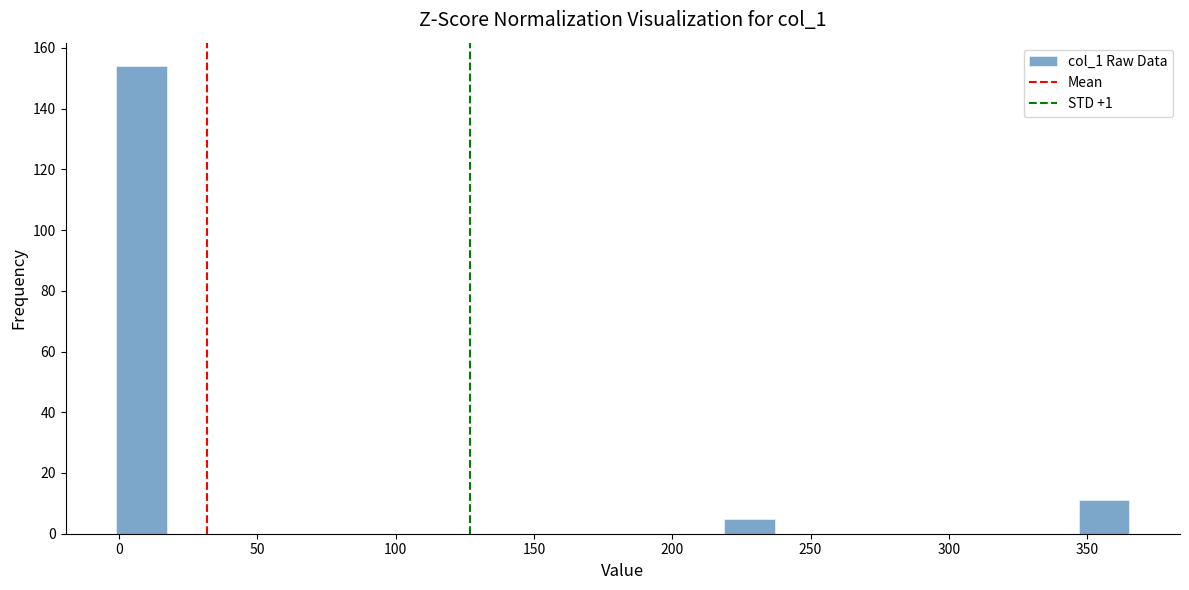

Around what value on the x-axis is the tallest bar? Give the approximate position of its centre, as read against the axis.

10